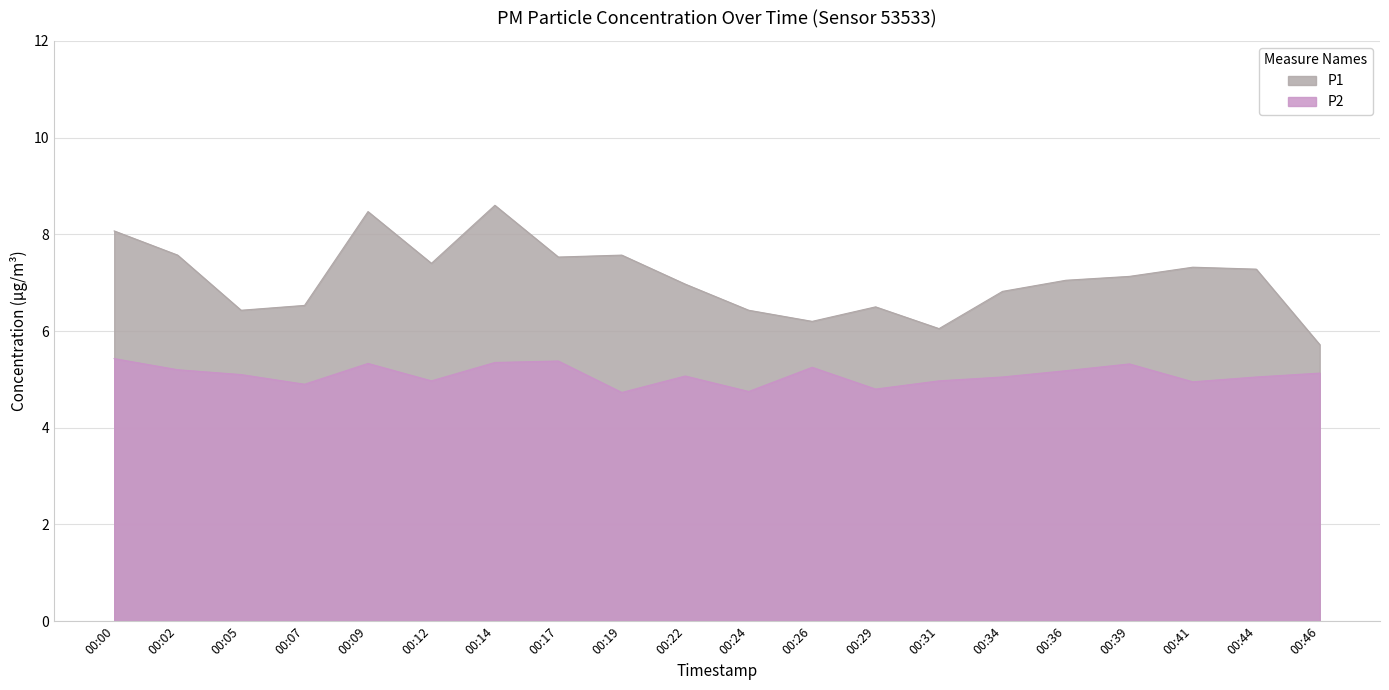

What is the value of the P1 point at the 4th from the left?

6.5